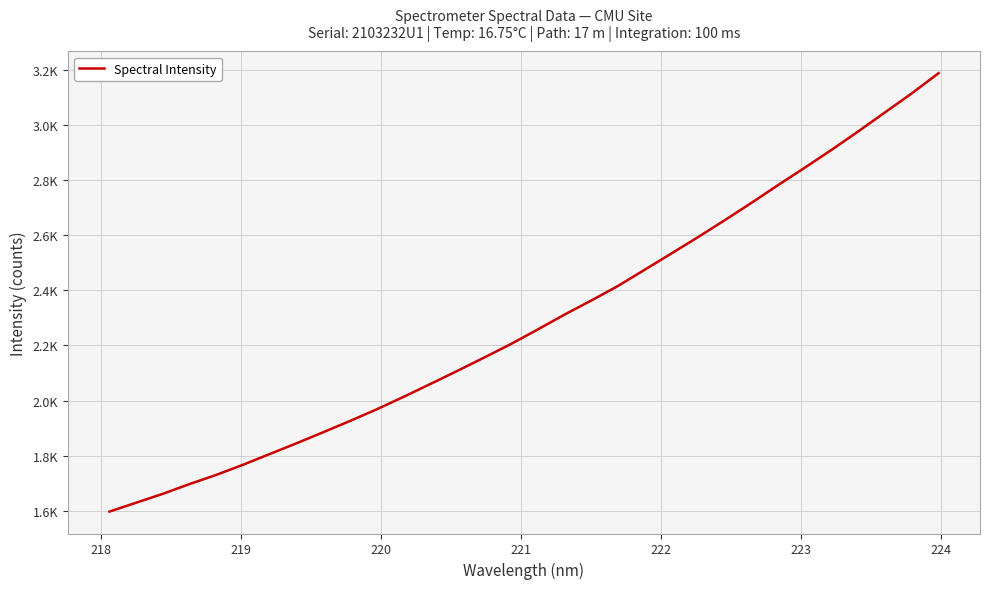

Does the chart have visible grid lines?

Yes